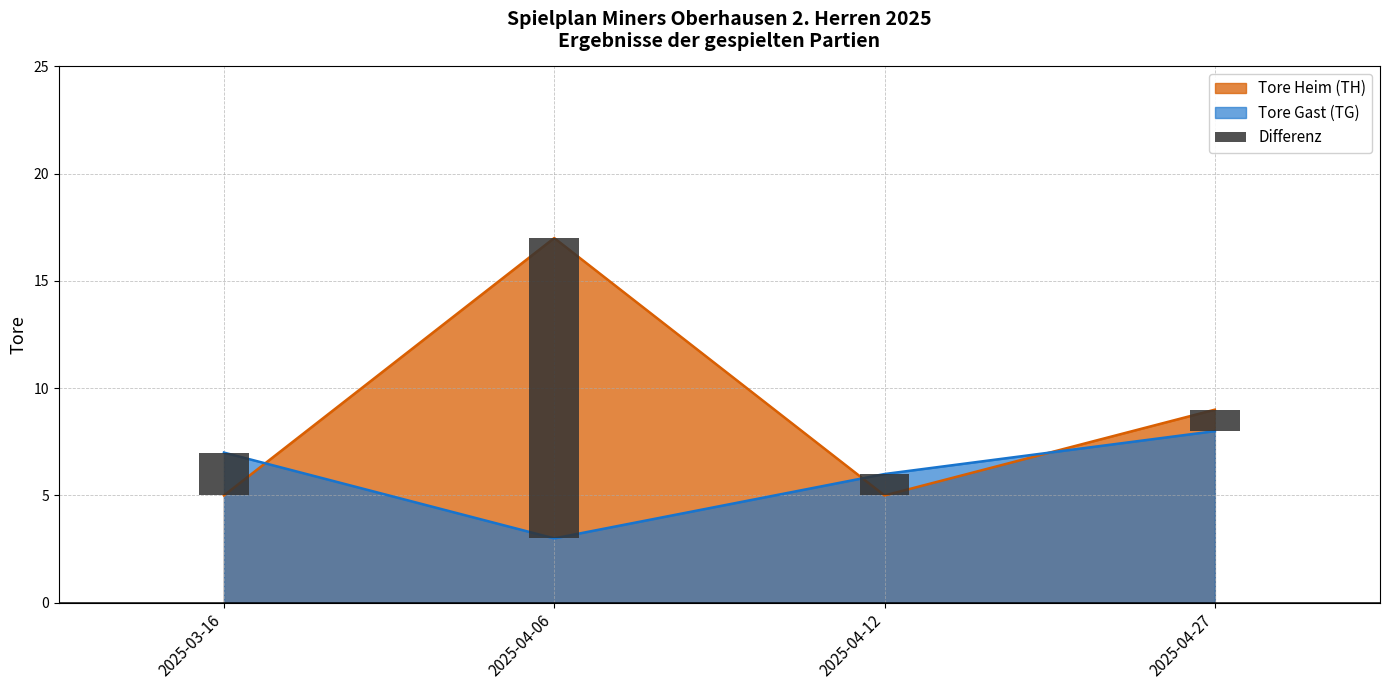

What is the sum of all Tore Gast (TG) values?

24